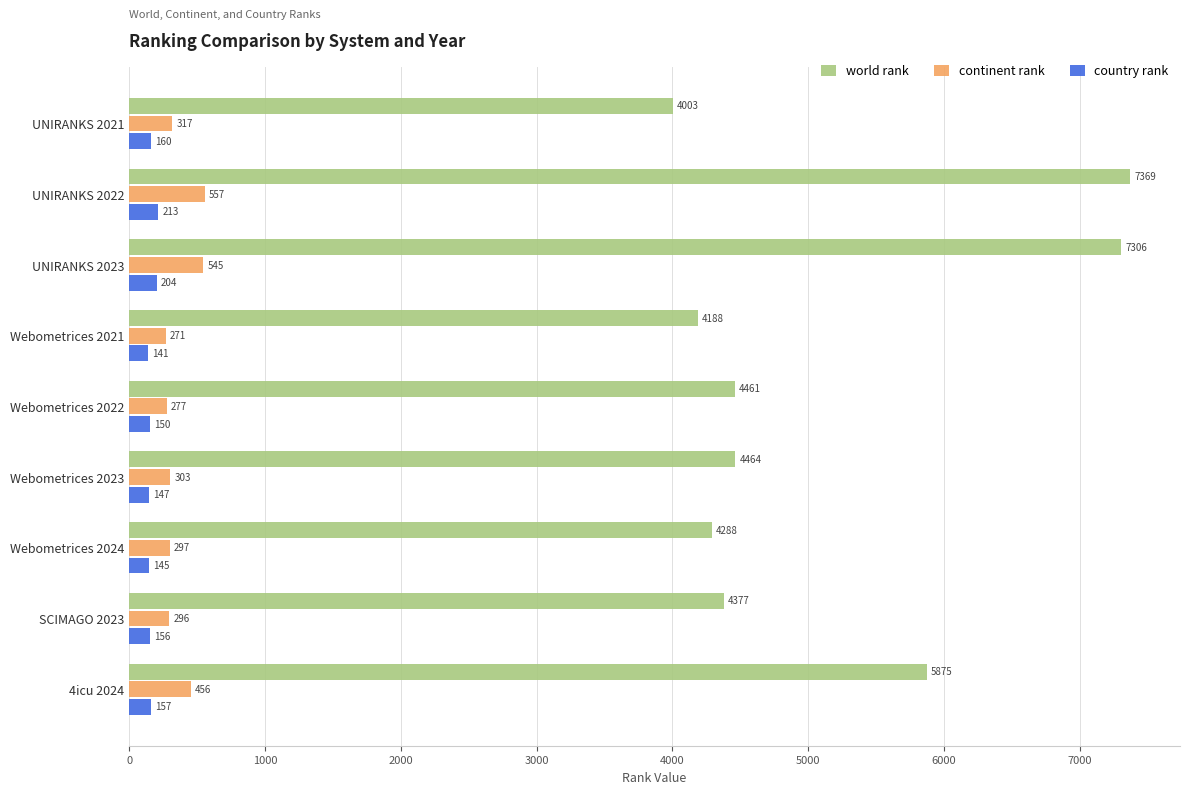

List the labels in order of continent rank value, largest first.

UNIRANKS 2022, UNIRANKS 2023, 4icu 2024, UNIRANKS 2021, Webometrices 2023, Webometrices 2024, SCIMAGO 2023, Webometrices 2022, Webometrices 2021